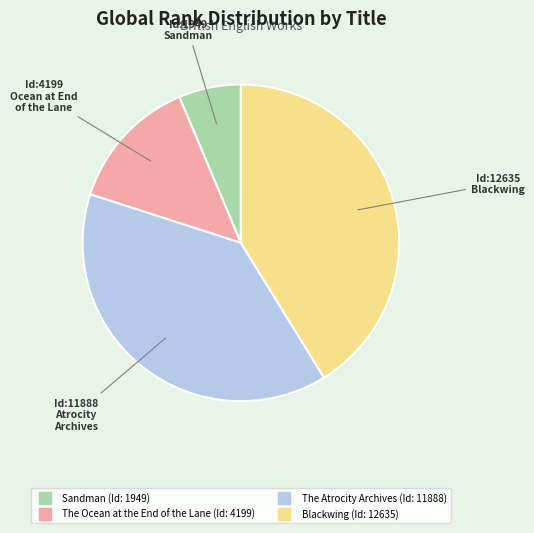

How many segments does this pie chart have?

4